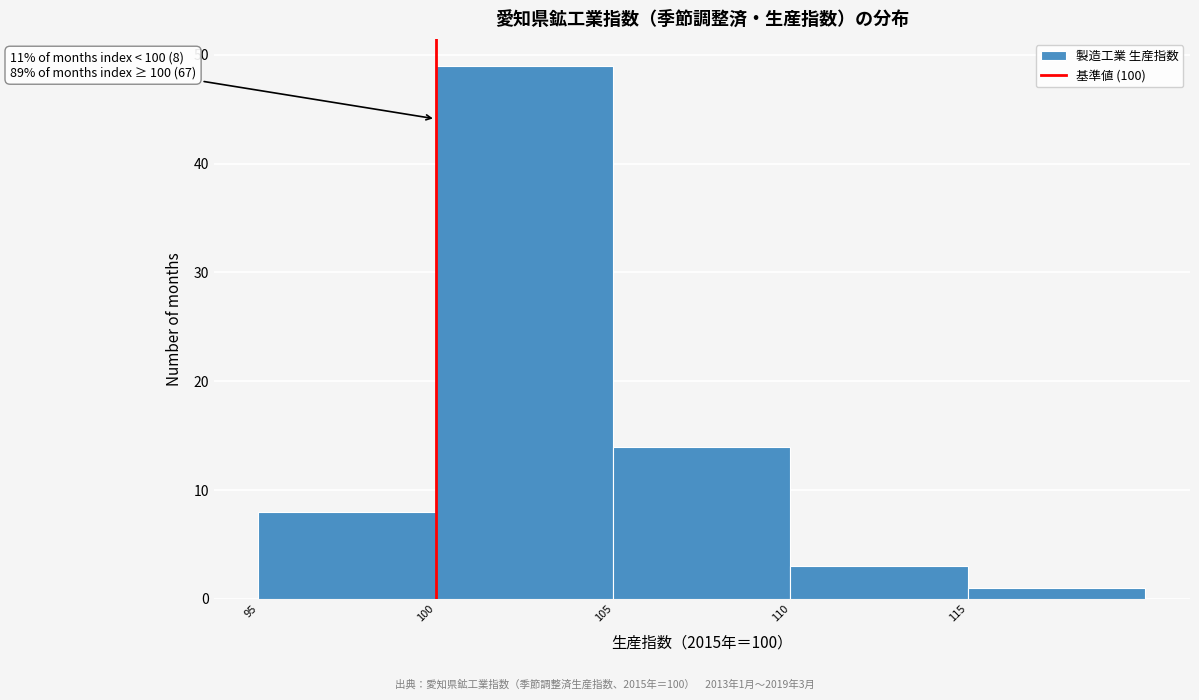

Which range on the x-axis has the tallest bar?

100 to 105